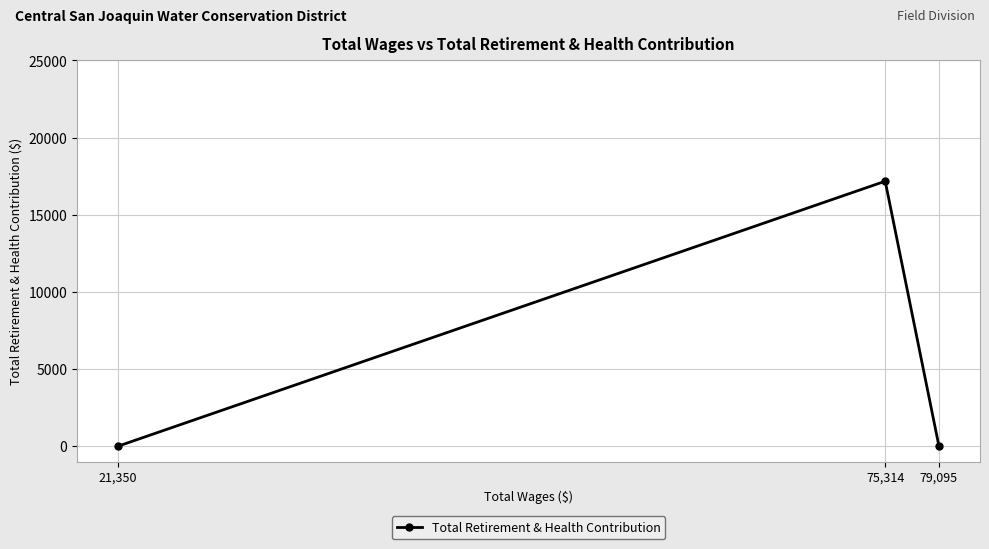

Which label corresponds to the largest value in the chart?

75,314